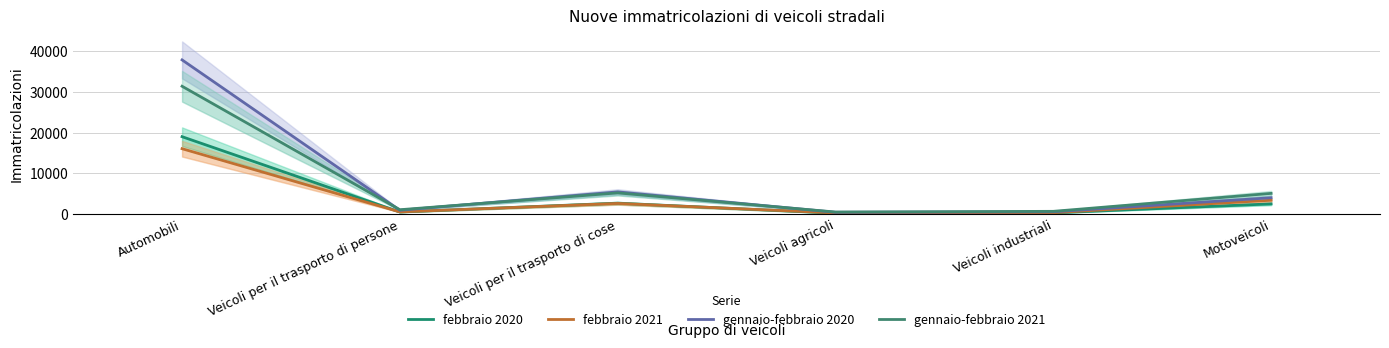

Rank the series by their maximum value, from highest to lowest.

gennaio-febbraio 2020, gennaio-febbraio 2021, febbraio 2020, febbraio 2021